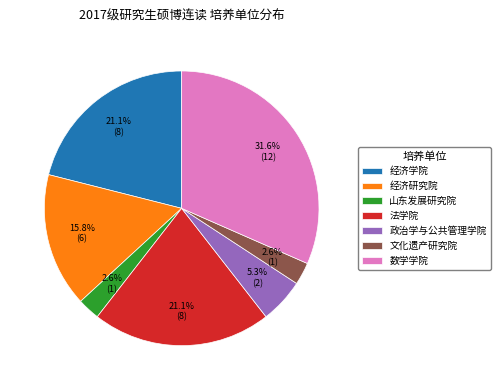

What percentage is NOT represented by 政治学与公共管理学院?

94.7%